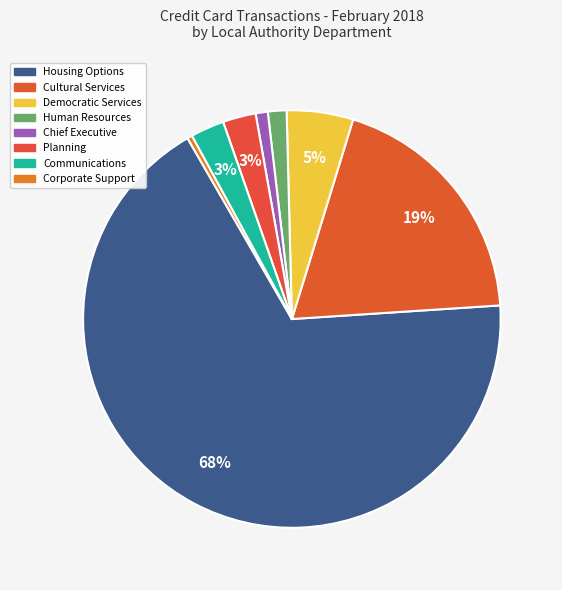

To the nearest percent, what is the difference between the Human Resources and Cultural Services slice percentages?

18%